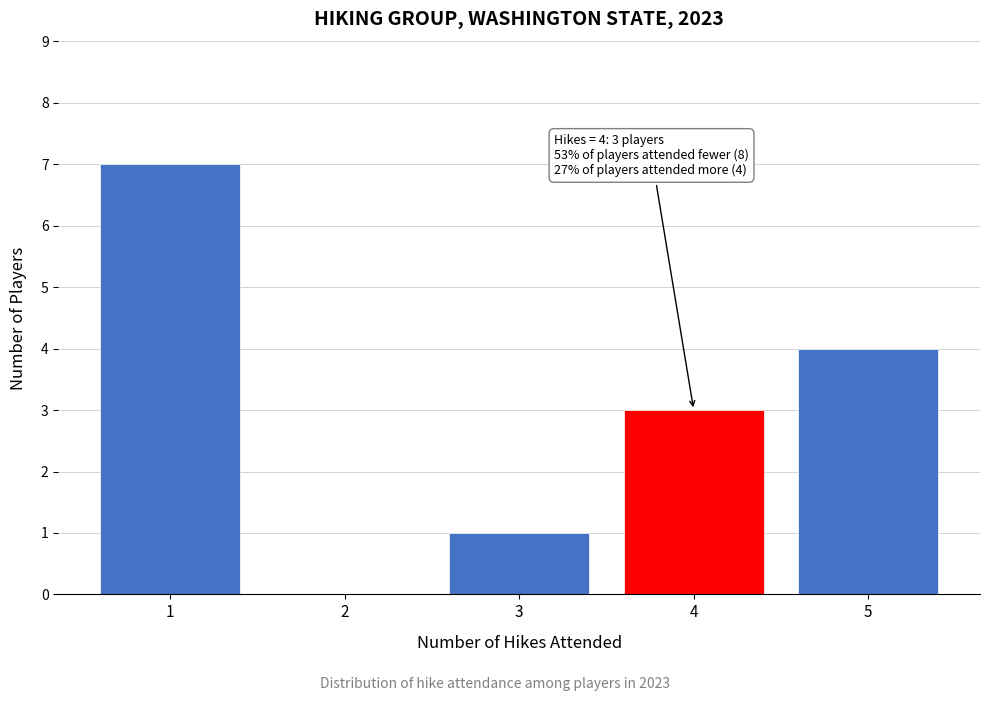

Over which range of the x-axis is the bar tallest?

0.5 to 1.5